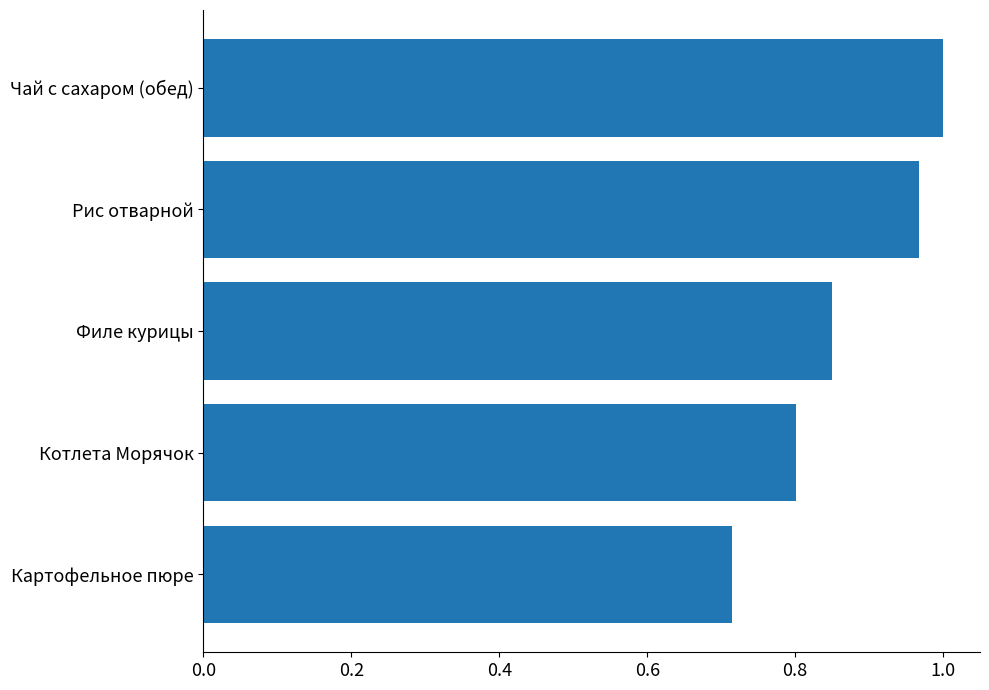

Does the chart contain any negative values?

No